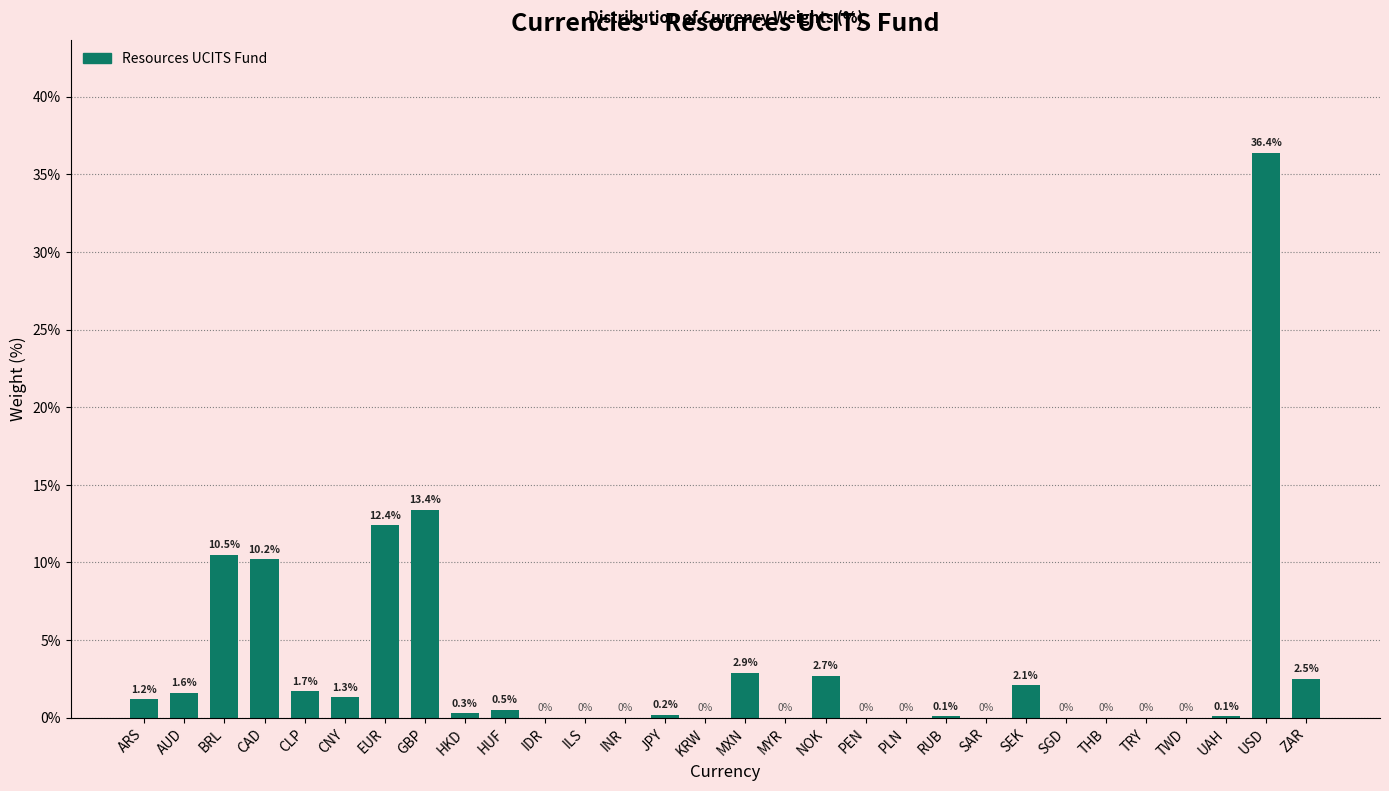

Reading right to left, transcribe all the data shown in this chart.

ZAR=2.5	USD=36.4	UAH=0.1	TWD=0.0	TRY=0.0	THB=0.0	SGD=0.0	SEK=2.1	SAR=0.0	RUB=0.1	PLN=0.0	PEN=0.0	NOK=2.7	MYR=0.0	MXN=2.9	KRW=0.0	JPY=0.2	INR=0.0	ILS=0.0	IDR=0.0	HUF=0.5	HKD=0.3	GBP=13.4	EUR=12.4	CNY=1.3	CLP=1.7	CAD=10.2	BRL=10.5	AUD=1.6	ARS=1.2